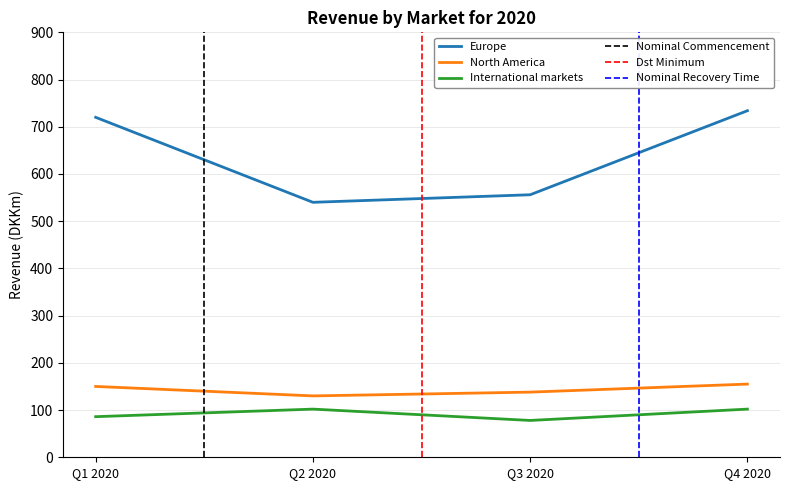

How many lines are shown in the chart?

3